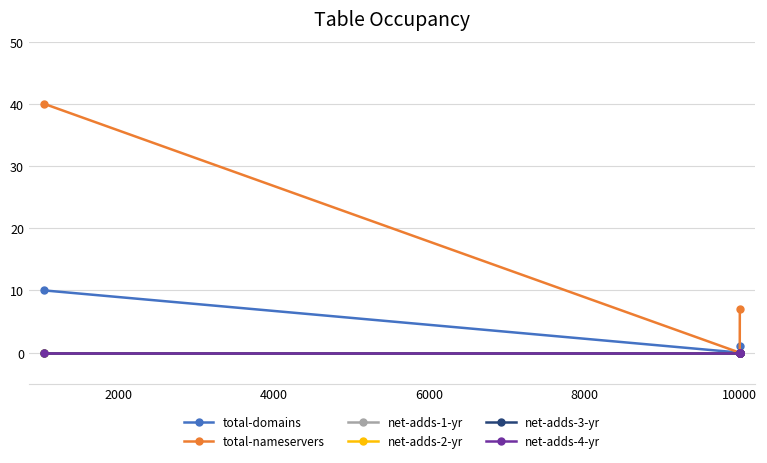

Is this an area chart (filled region under the line)?

No